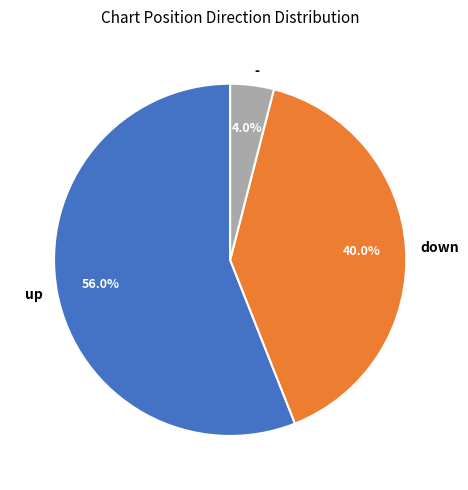

To the nearest percent, what portion does - represent?

4%